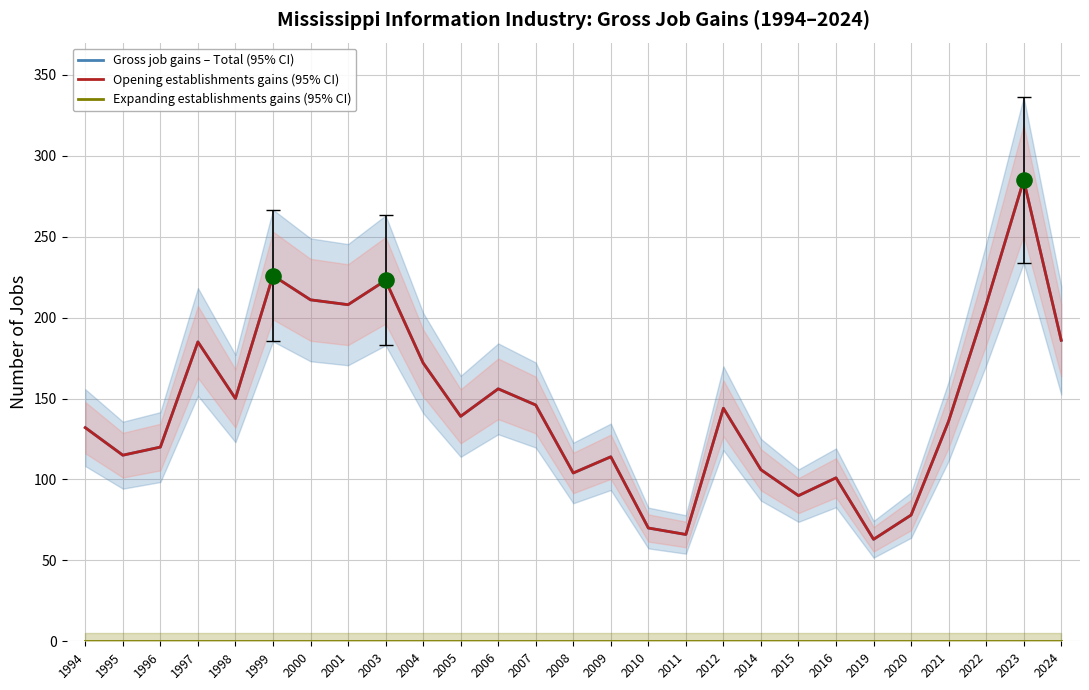

Which series reaches the maximum Y coordinate?

Gross job gains – Total (95% CI)